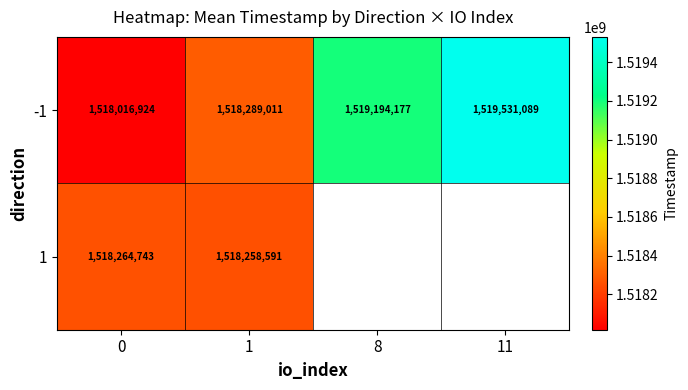

Is the value of -1 at 1 greater than the value of 1 at 1?

Yes